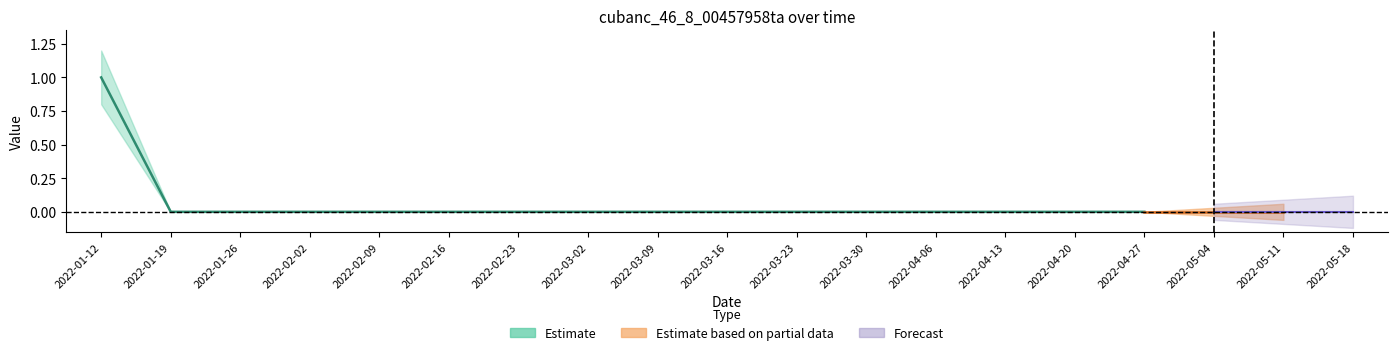

How many data points does each series have?

19